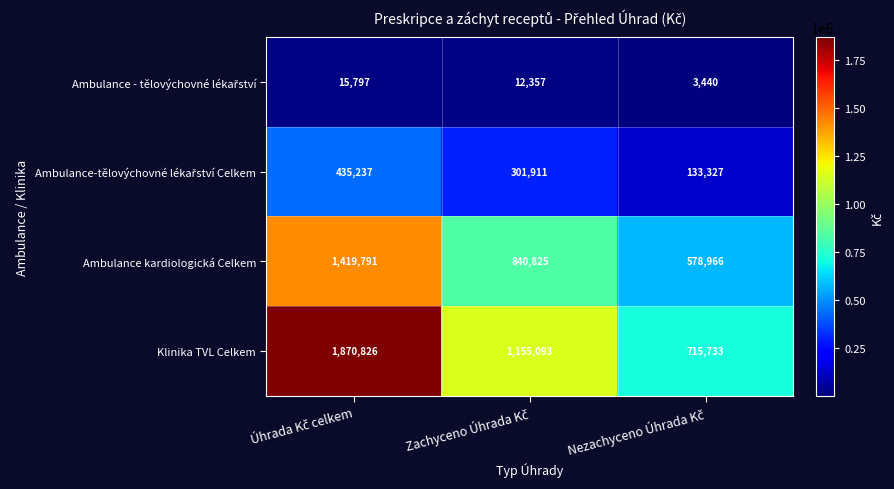

What is the greatest value displayed?

1870826